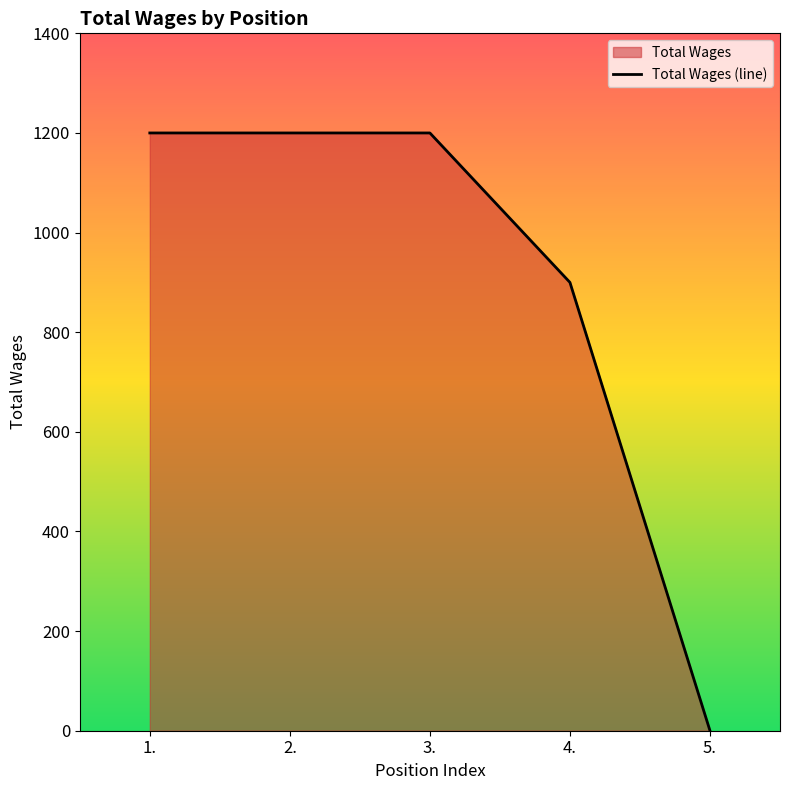

Reading right to left, what are all the values shown in this chart?

5.=0	4.=900	3.=1200	2.=1200	1.=1200